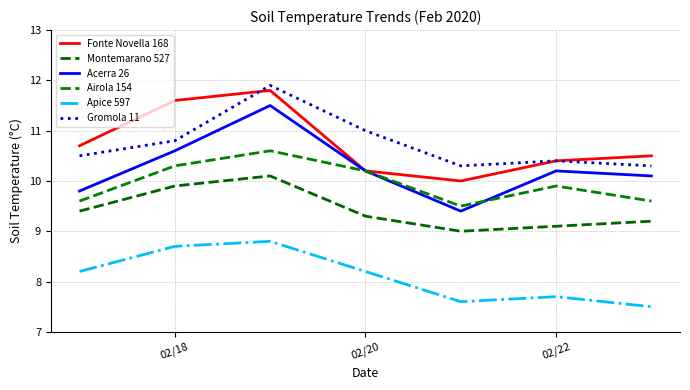

What is the value of the Apice 597 point at the 5th from the left?

7.6